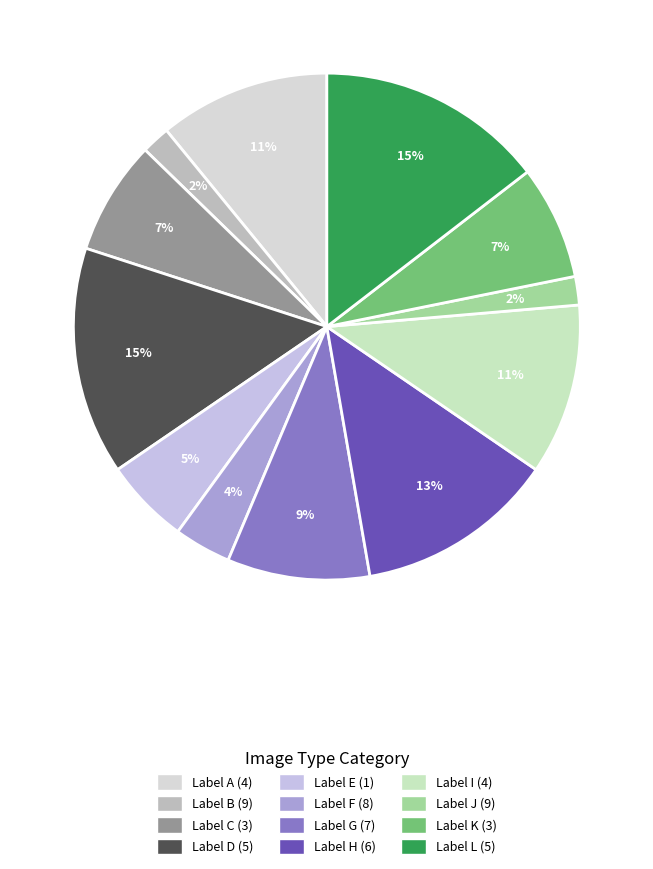

Count the number of slices in the pie.

12